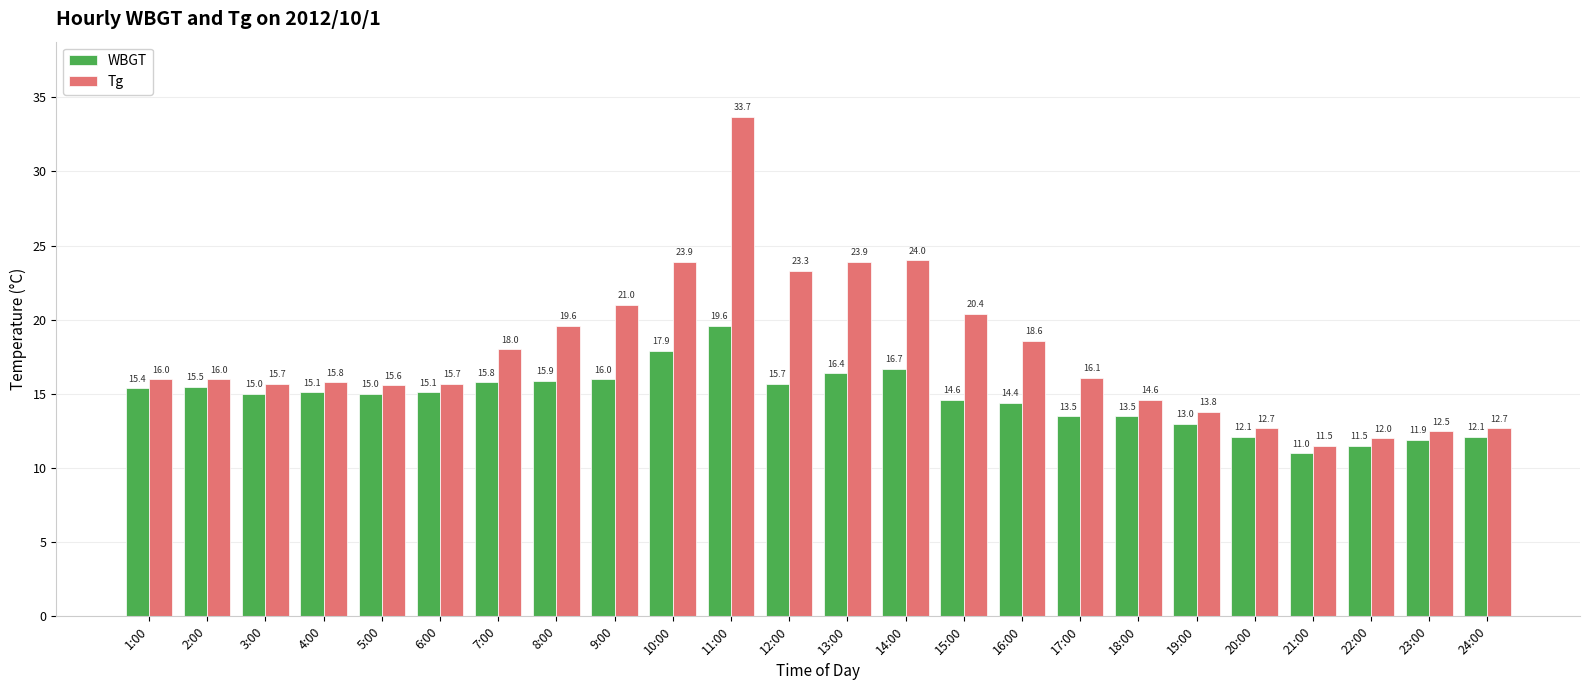

What is the difference between the maximum and minimum values in the WBGT series?

8.6